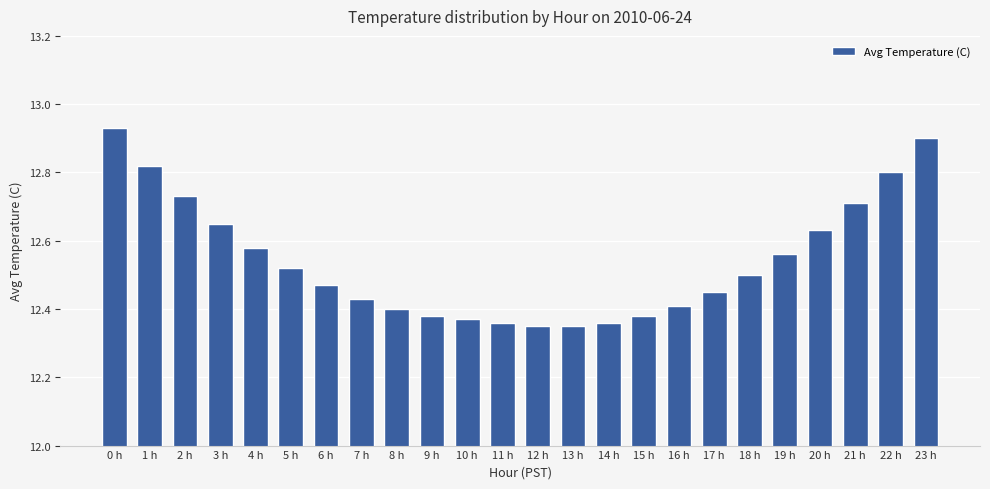

How many values are between 12 and 13?

24